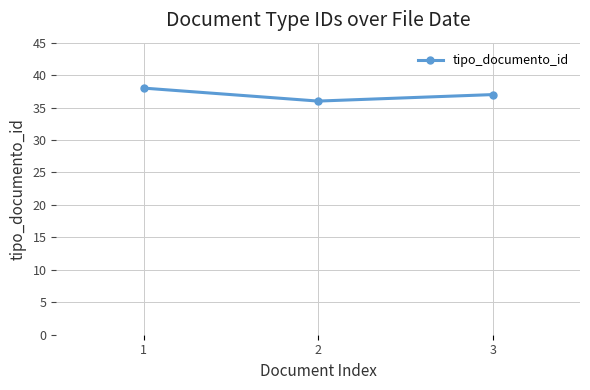

Reading left to right, list all the values displayed in this chart.

1=38	2=36	3=37